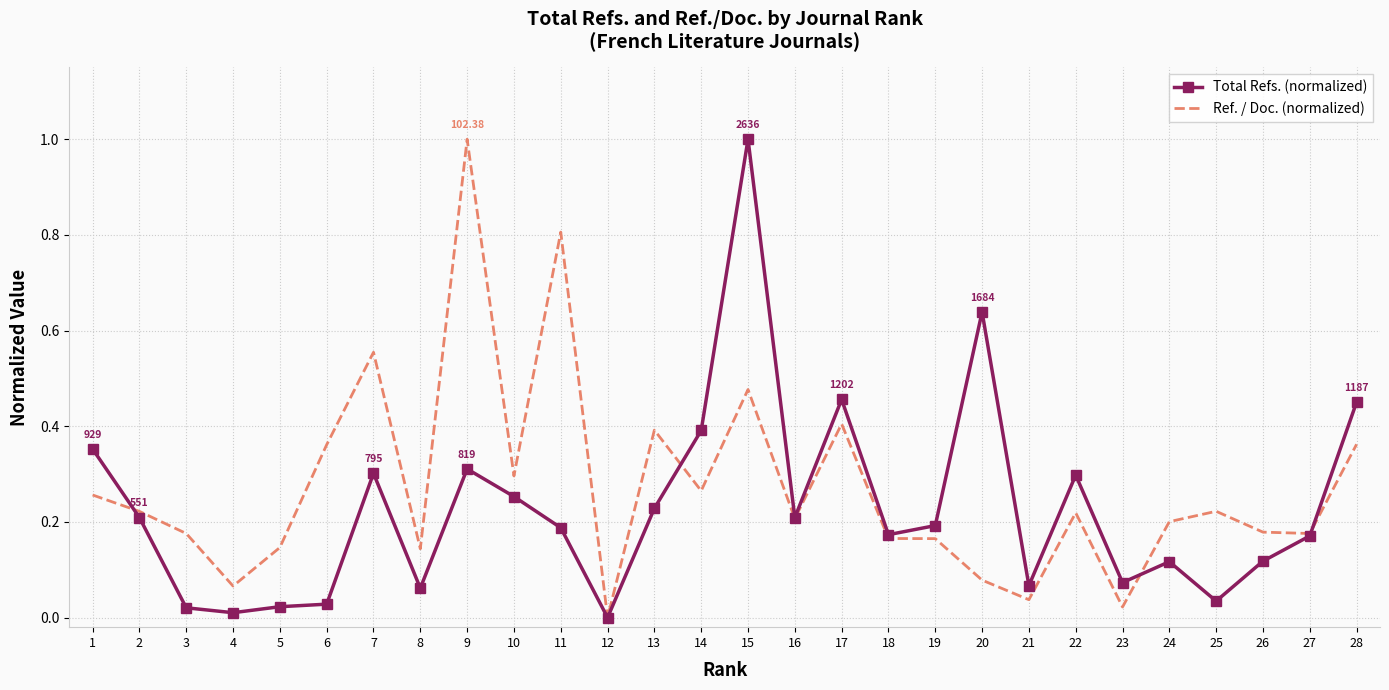

What is the total value across all series at 17?

0.9